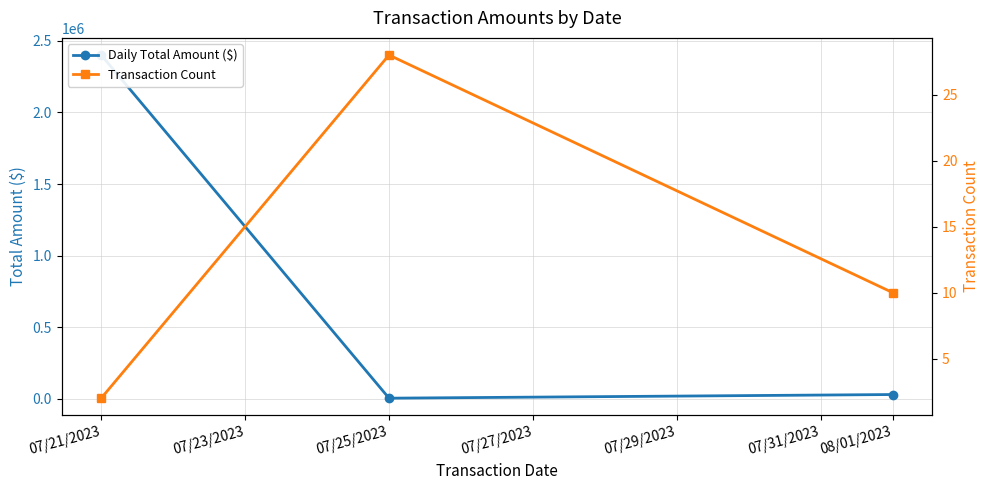

At which category is the sum across all series the highest?

07/21/2023